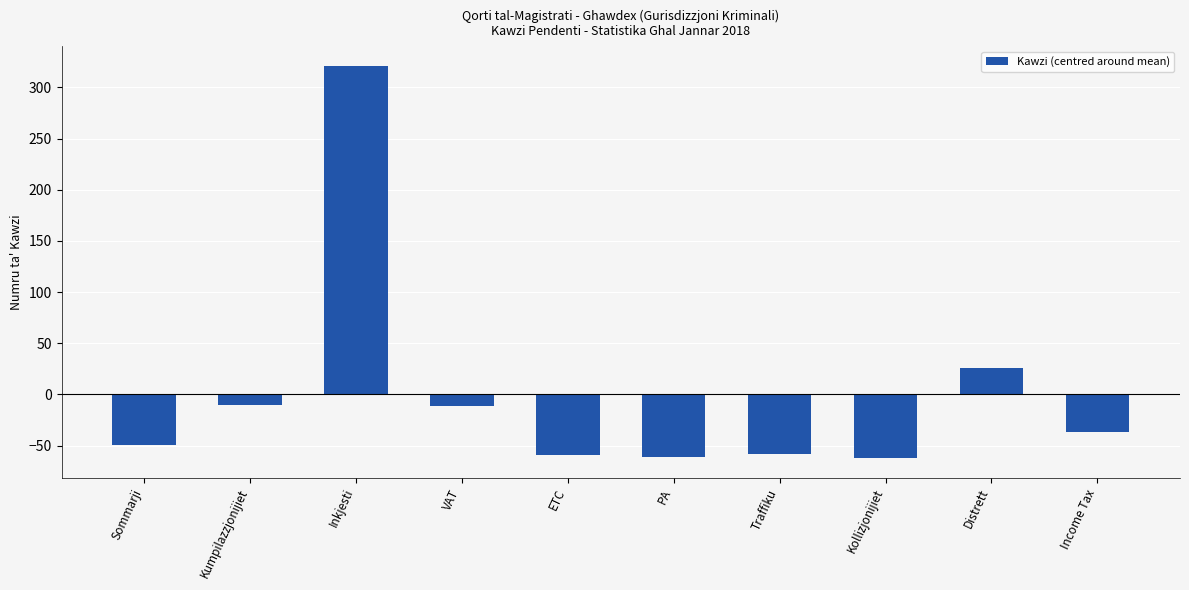

Which has a higher value, Kollizjonijiet or Inkjesti?

Inkjesti